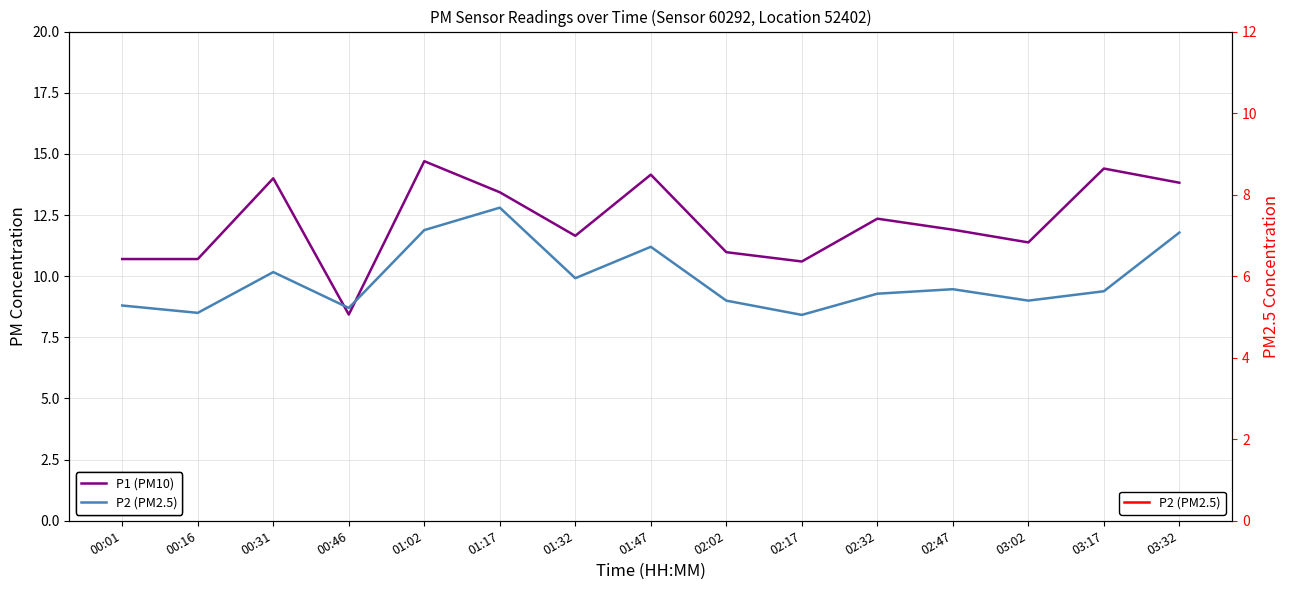

How many interior local valleys does the P1 (PM10) series have?

4